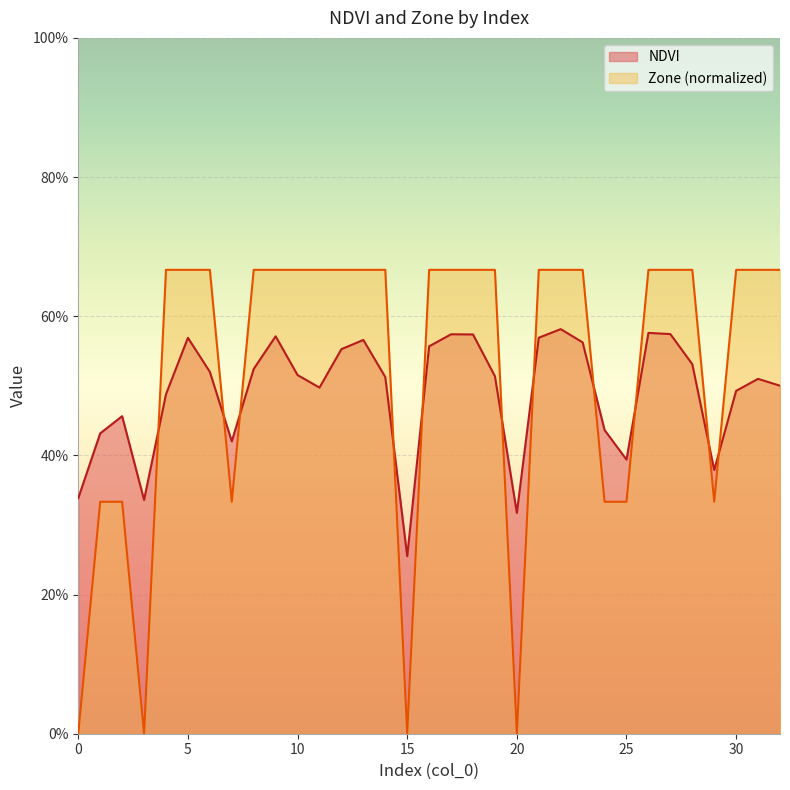

After their last crossing, which series has the higher values: Zone or NDVI?

Zone